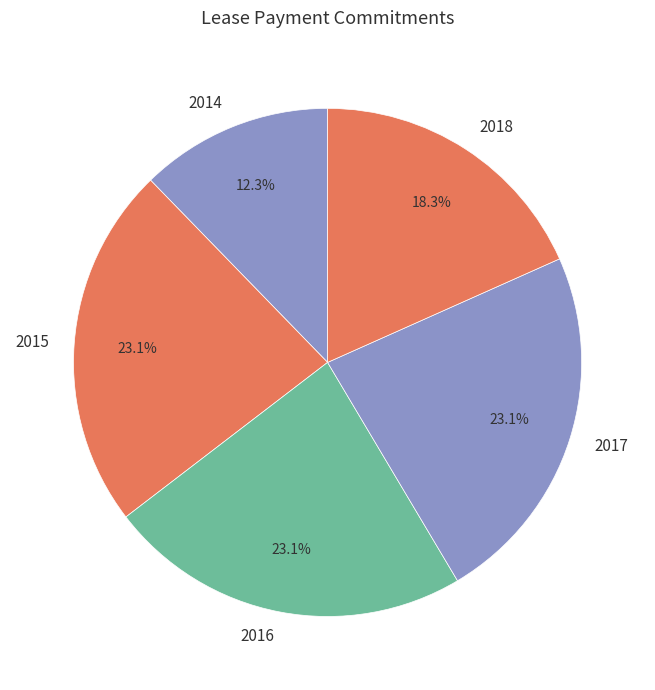

Is there any slice that represents more than half of the pie?

No